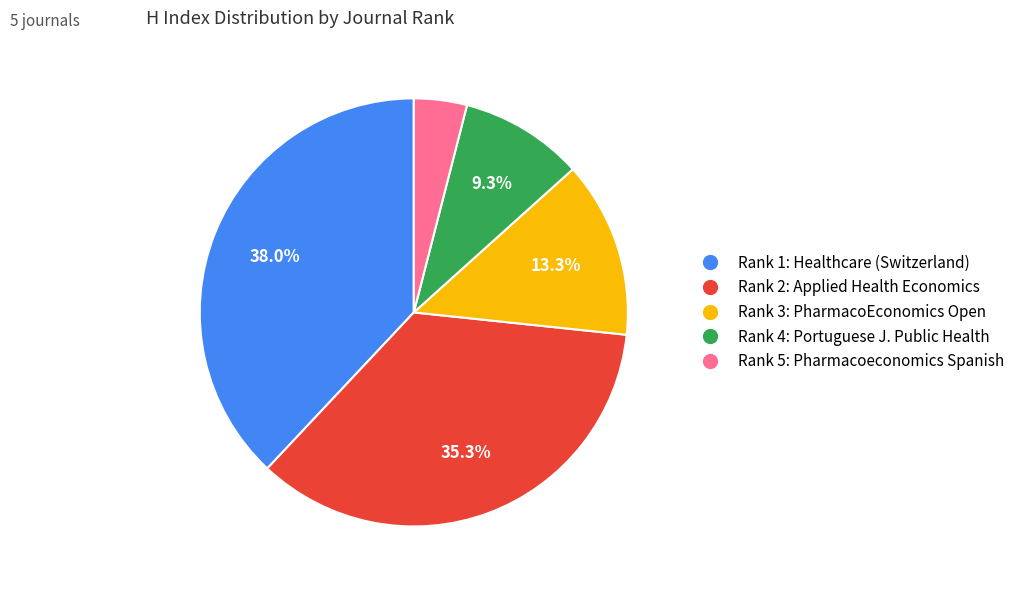

Is there any slice that represents more than half of the pie?

No